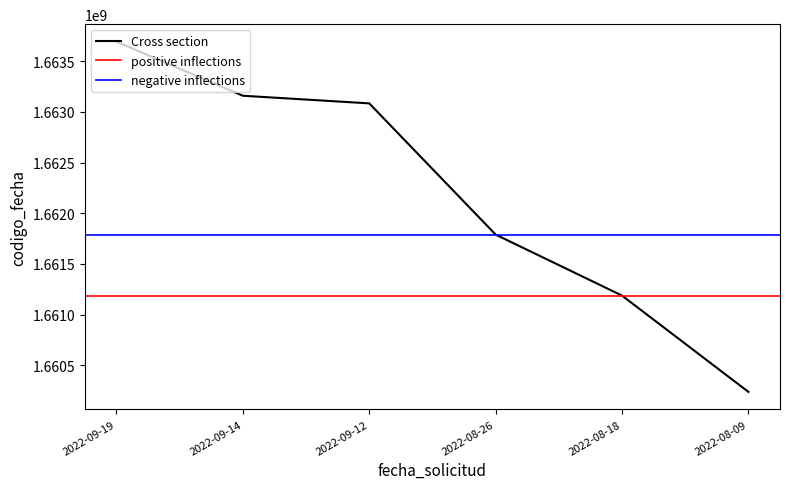

Reading left to right, list all the values displayed in this chart.

2022-09-19=1663693305	2022-09-14=1663159823	2022-09-12=1663084602	2022-08-26=1661789964	2022-08-18=1661188182	2022-08-09=1660238419